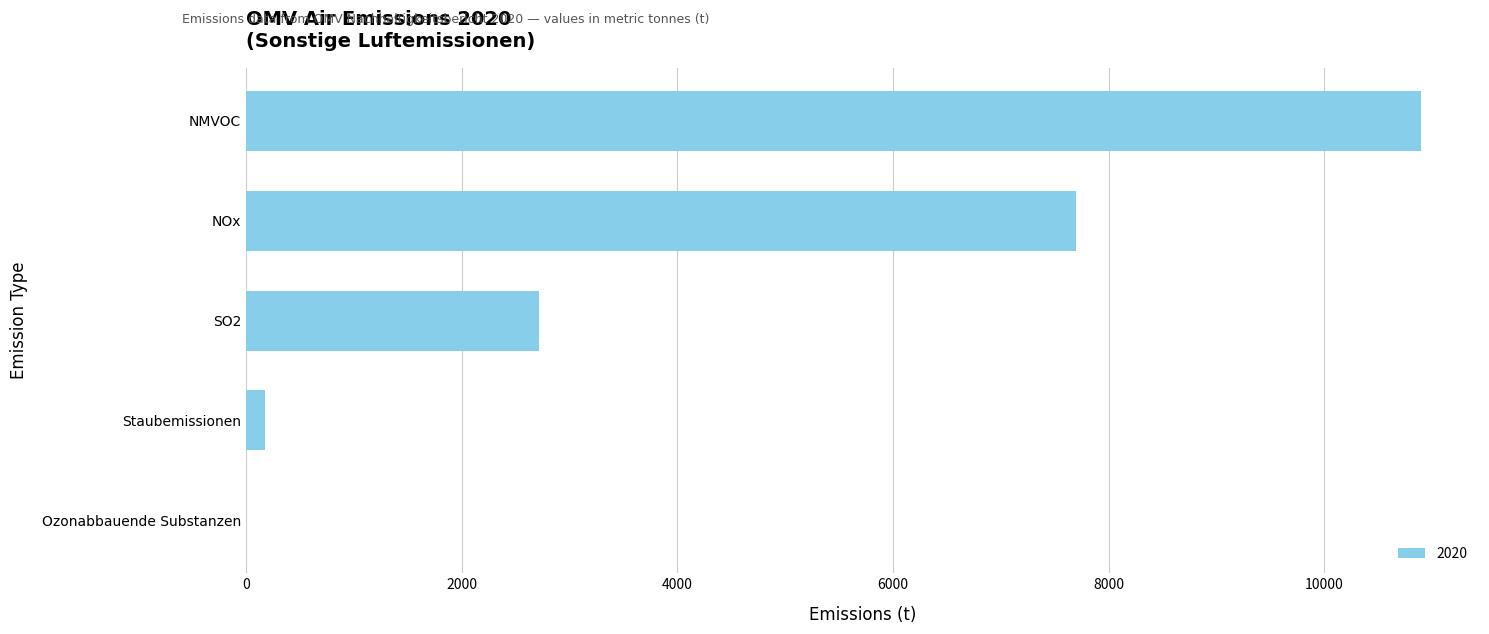

Between NOx and Staubemissionen, which is larger?

NOx